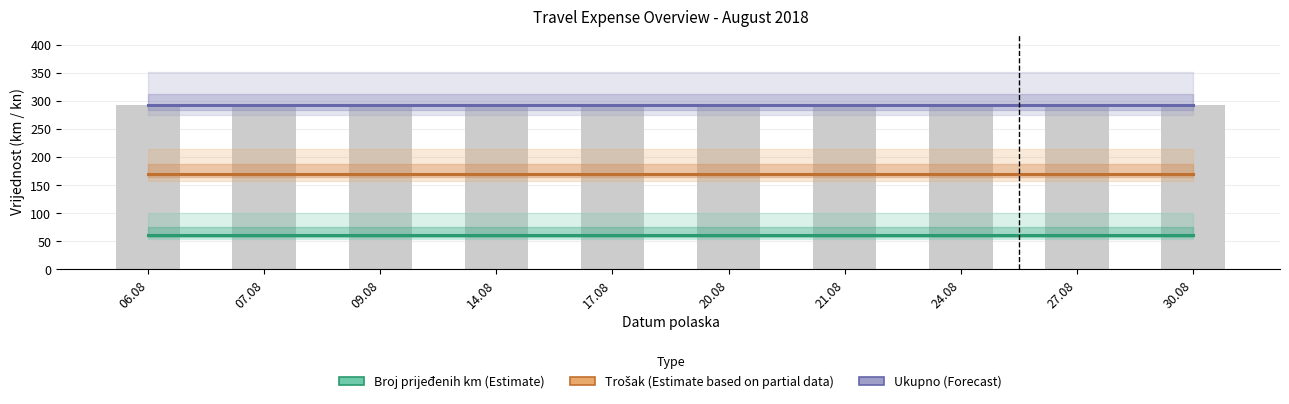

List the series in order of their peak value, lowest first.

Broj prijeđenih km (Estimate), Trošak (Estimate partial), Ukupno (Forecast style)